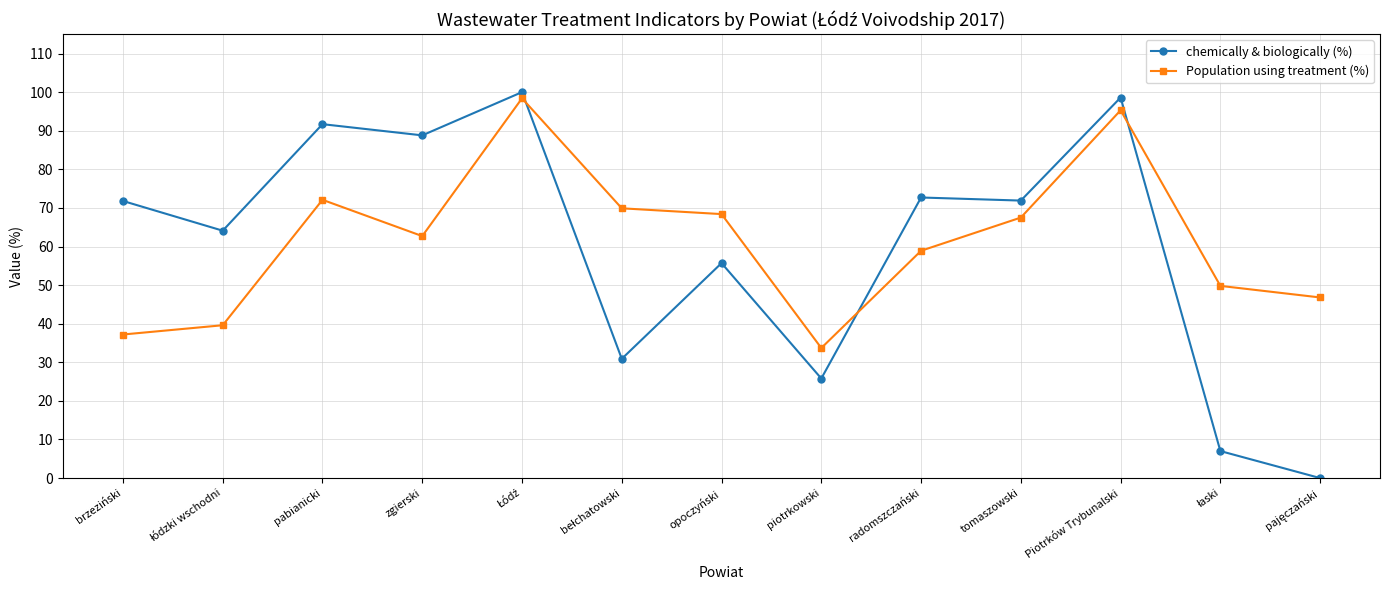

Which series has the widest spread of values?

chemically & biologically (%)